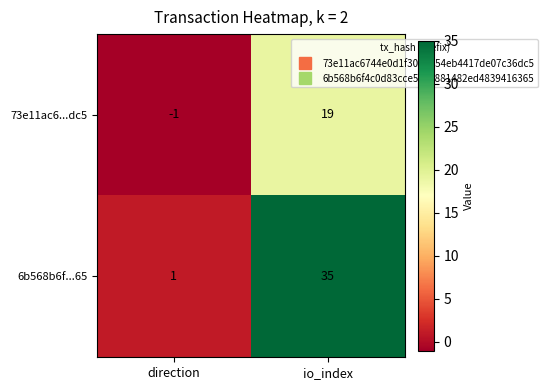

The 73e11ac6...dc5 series shows 25 at io_index. True or false?

False